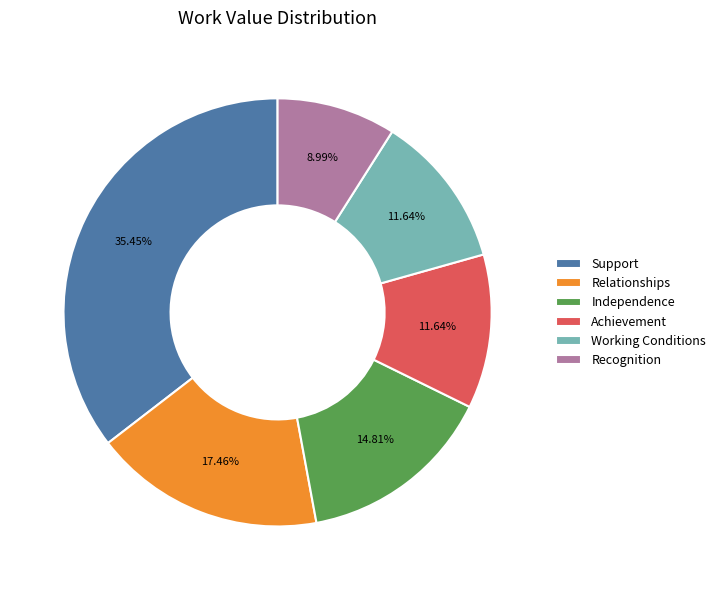

Does any single category account for the majority?

No